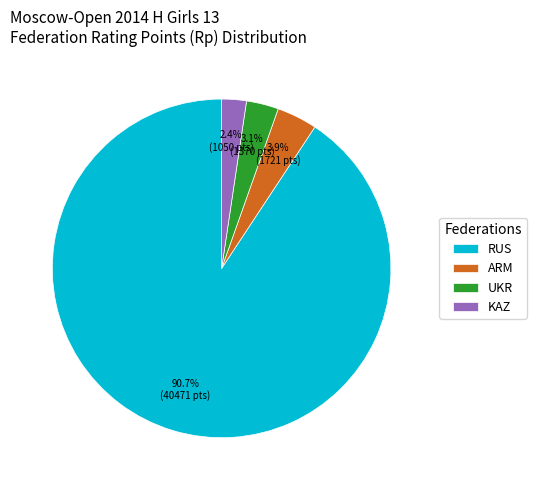

Between UKR and RUS, which is larger?

RUS